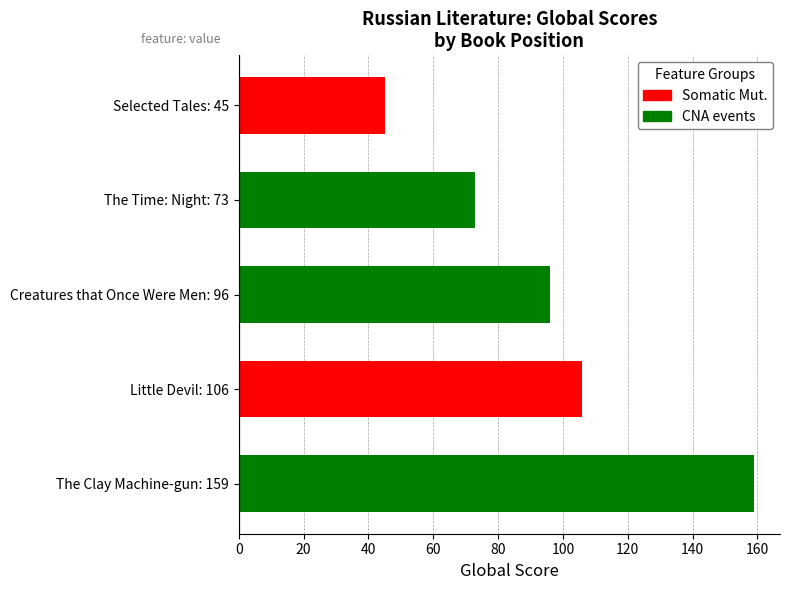

List the labels in order of value, largest first.

The Clay Machine-gun: 159, Little Devil: 106, Creatures that Once Were Men: 96, The Time: Night: 73, Selected Tales: 45